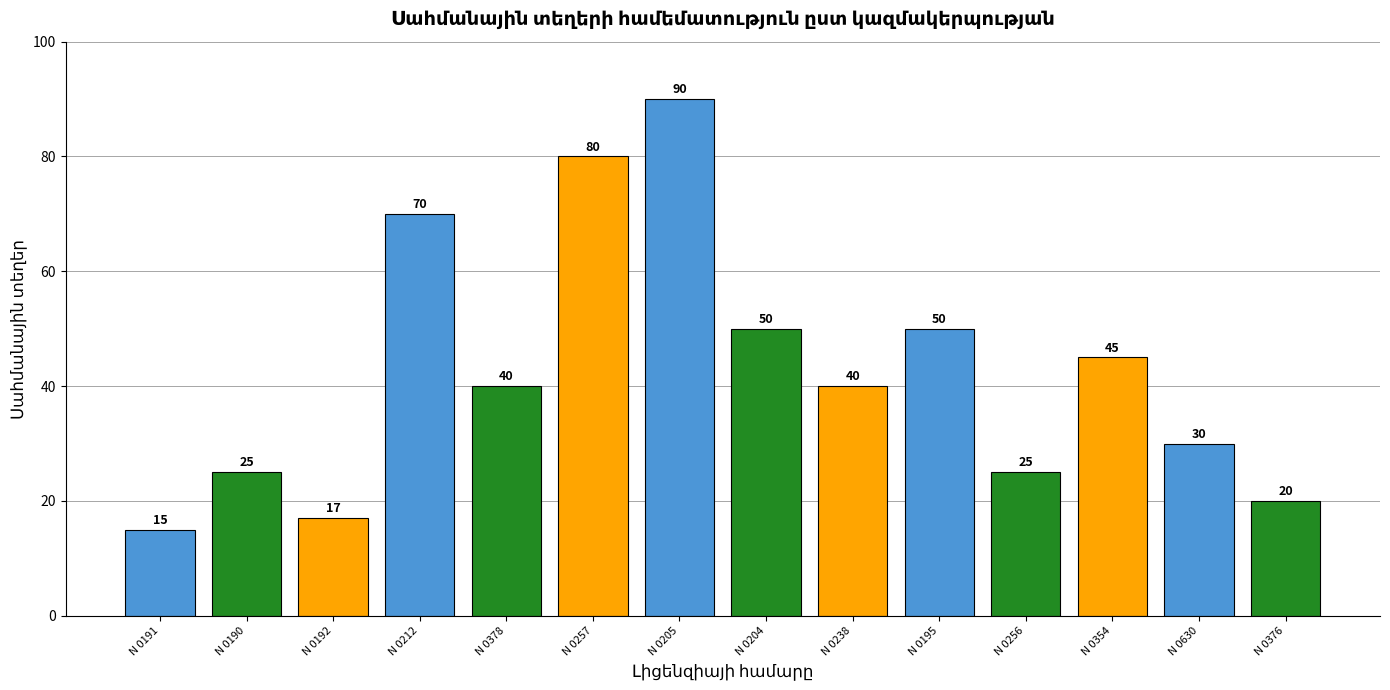

Read the value at N 0630, to the nearest 10.

30